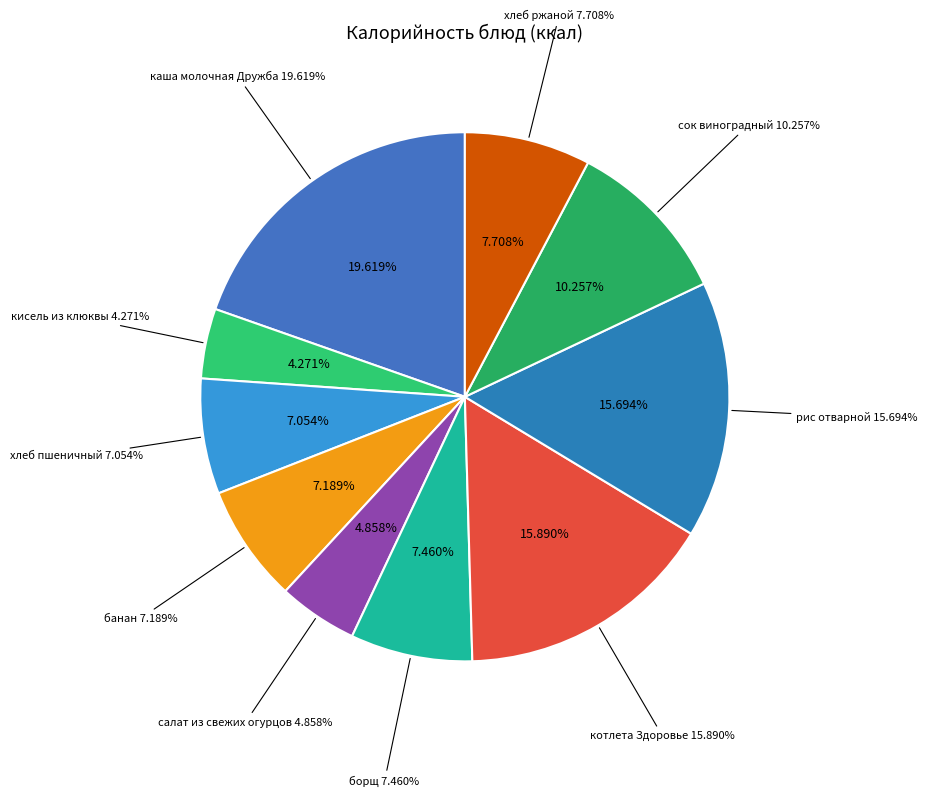

To the nearest percent, what is the difference between the борщ and салат из свежих огурцов slice percentages?

3%